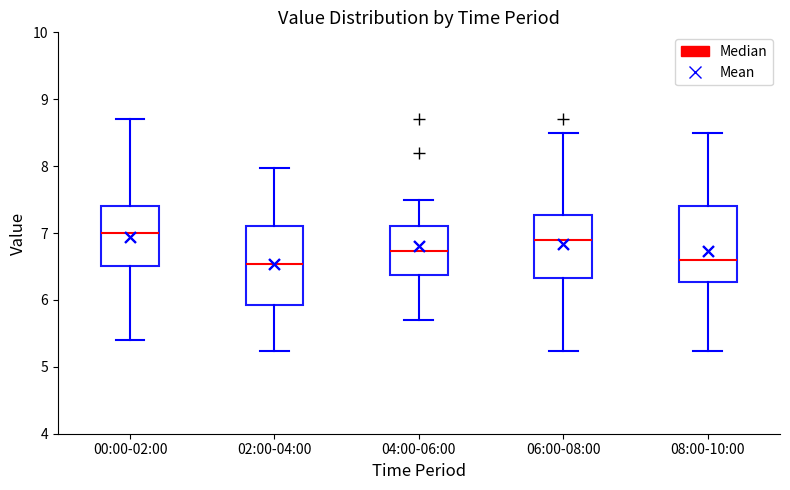

Where does the lower whisker of the box for 00:00-02:00 end on the y-axis? The values are not printed on the chart, so give them approximately, as read against the axis.

5.4